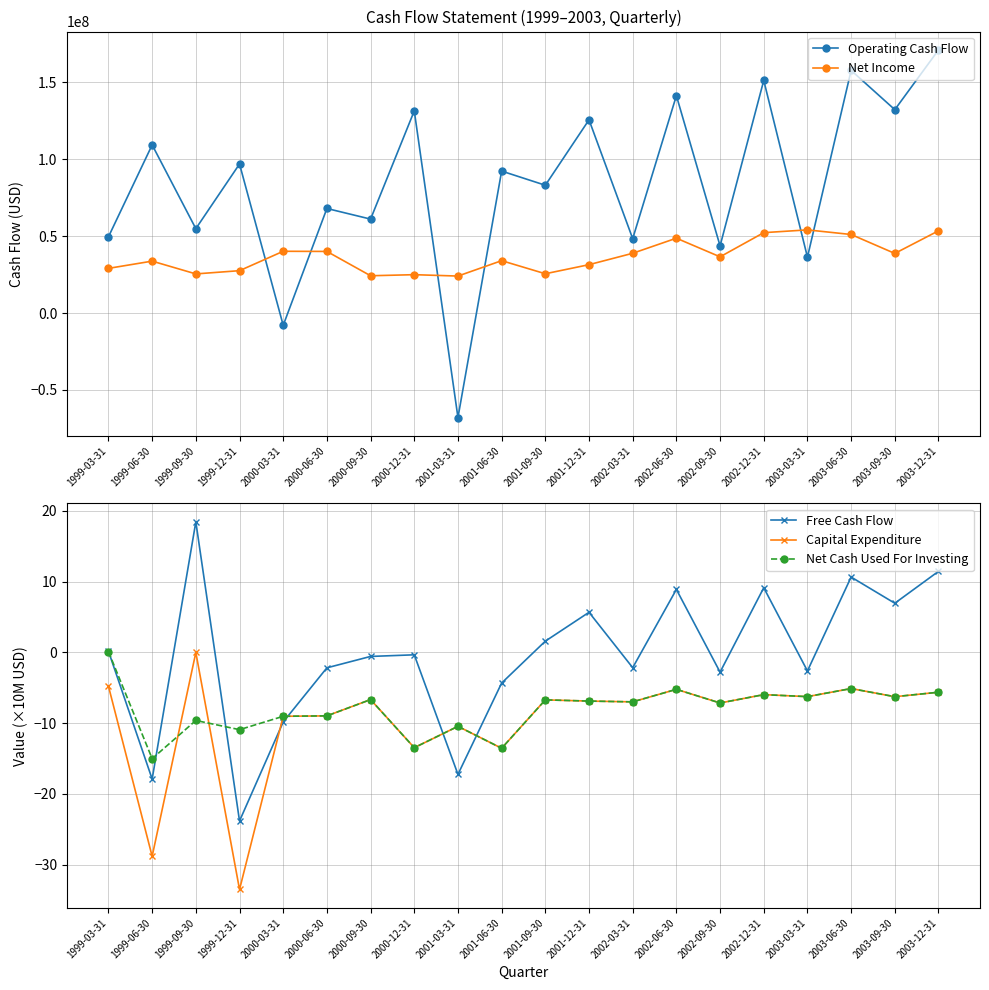

How many positive values does the Net Cash Used For Investing series have?

1